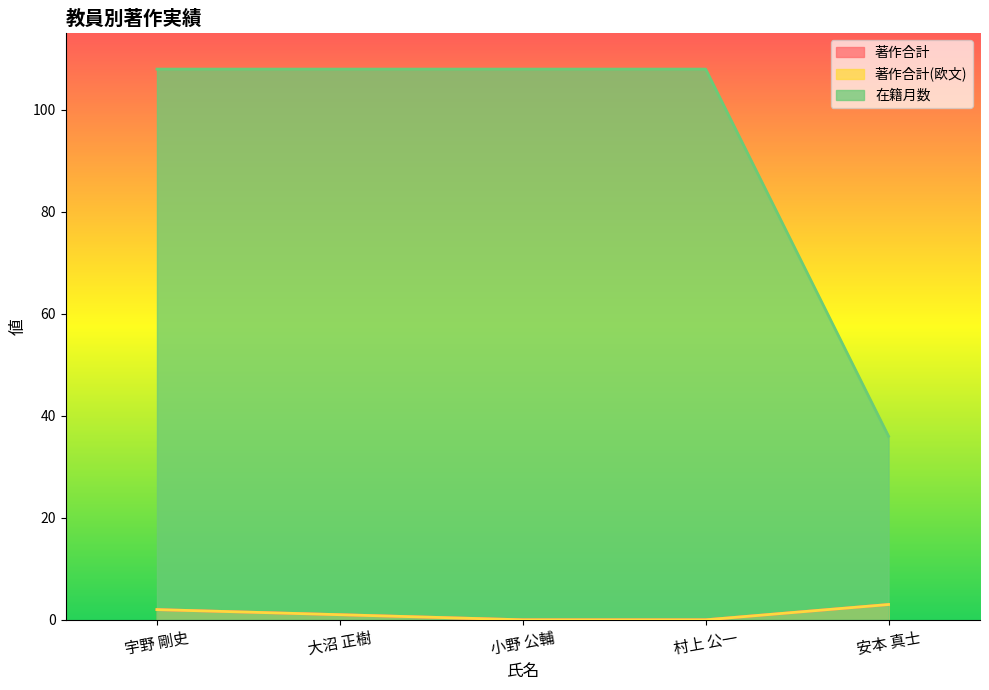

What are all the series names shown in the legend?

著作合計, 著作合計(欧文), 在籍月数